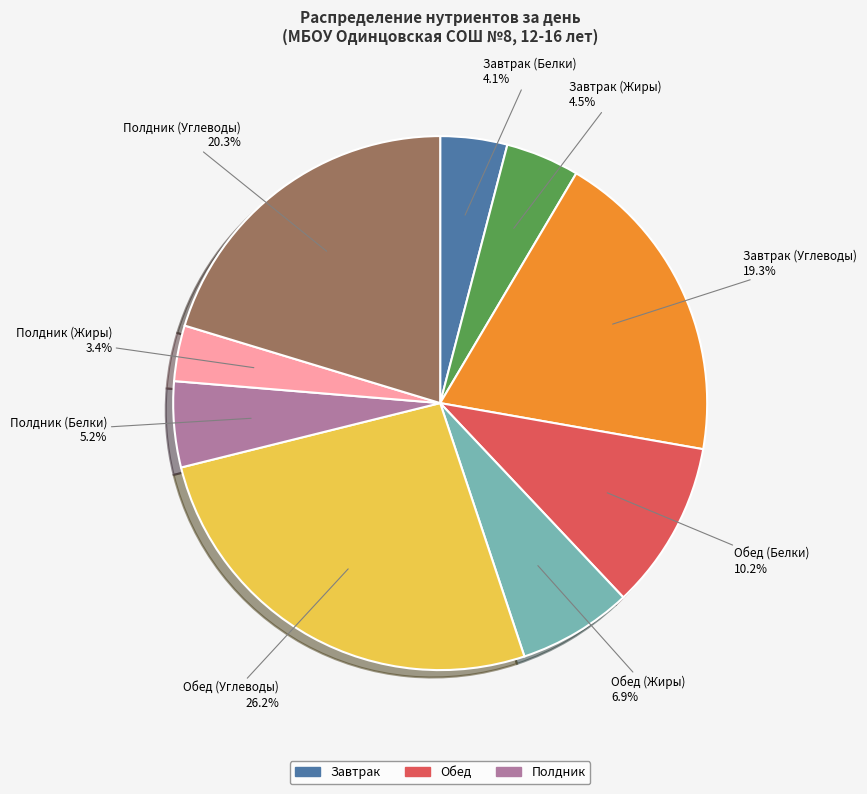

Is there a majority slice in this chart?

No